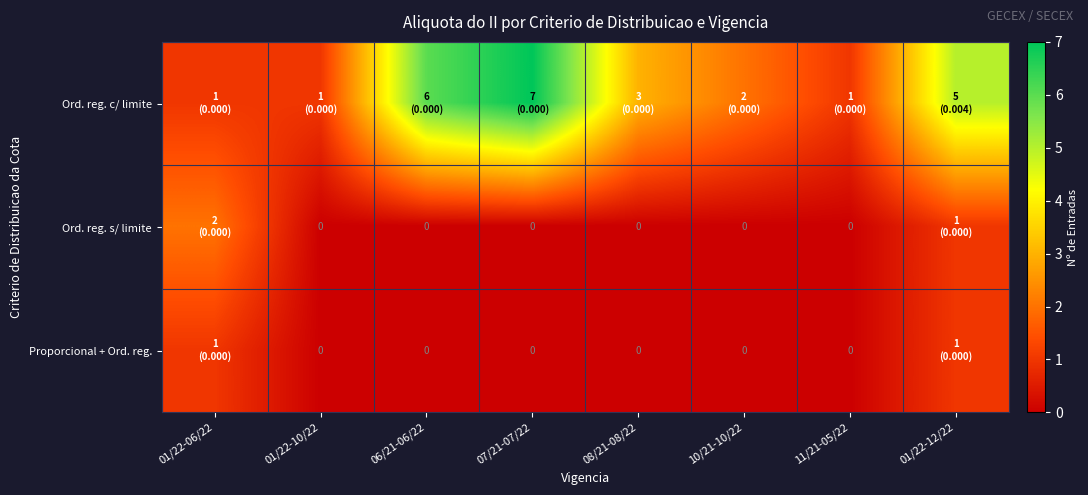

List the labels in order of Ord. reg. s/ limite value, smallest first.

01/22-10/22, 06/21-06/22, 07/21-07/22, 08/21-08/22, 10/21-10/22, 11/21-05/22, 01/22-12/22, 01/22-06/22